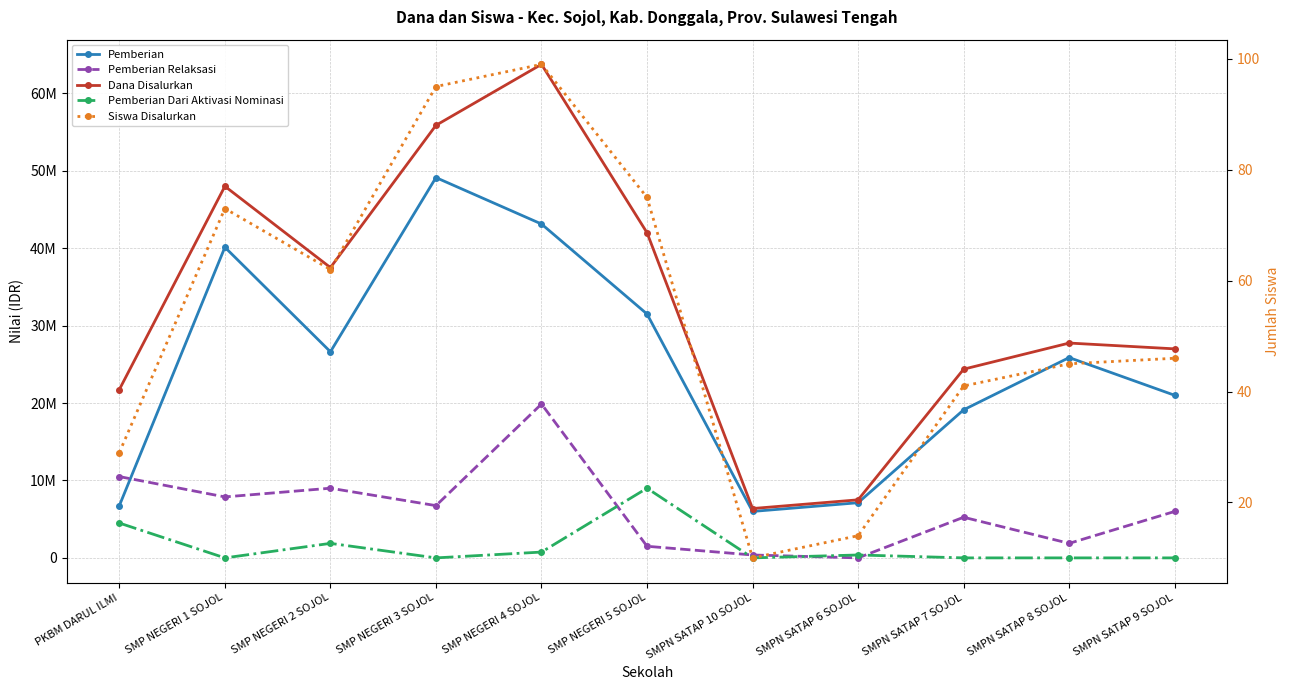

Is it true that Pemberian Dari Aktivasi Nominasi equals 375000 at SMPN SATAP 6 SOJOL?

True